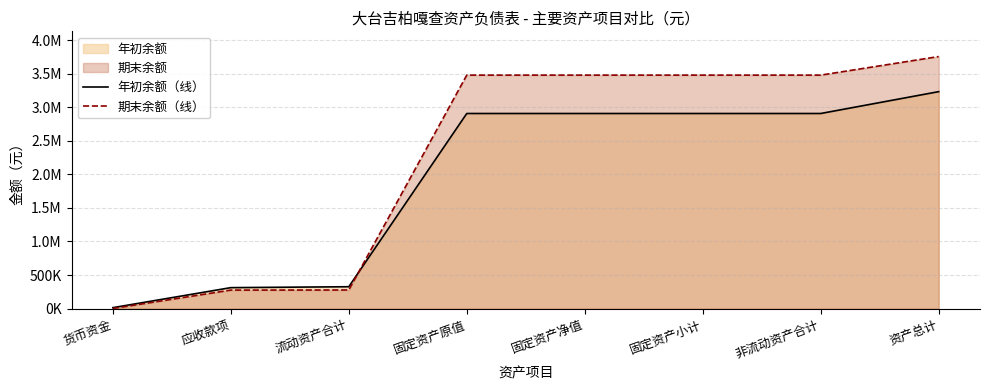

Rank the categories by 期末余额（线） value from highest to lowest.

资产总计, 固定资产原值, 固定资产净值, 固定资产小计, 非流动资产合计, 流动资产合计, 应收款项, 货币资金